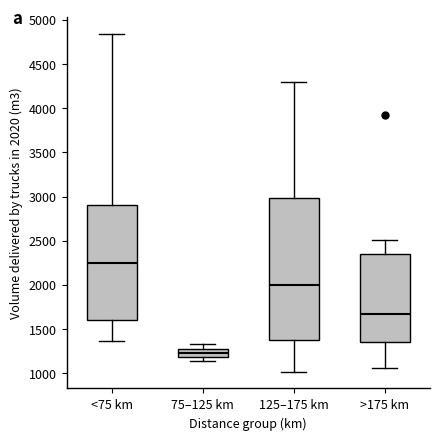

Reading left to right, transcribe this box plot: for each box, give where its median line is, the range the box spans, and where its two whiskers end, as read against the y-axis. The values are not printed on the chart, so give them approximately, as read against the axis.

<75 km: median 2250, box 1600 to 2900, whiskers 1350 to 4850
75–125 km: median 1250, box 1200 to 1300, whiskers 1150 to 1350
125–175 km: median 2000, box 1400 to 3000, whiskers 1000 to 4300
>175 km: median 1650, box 1350 to 2350, whiskers 1050 to 2500